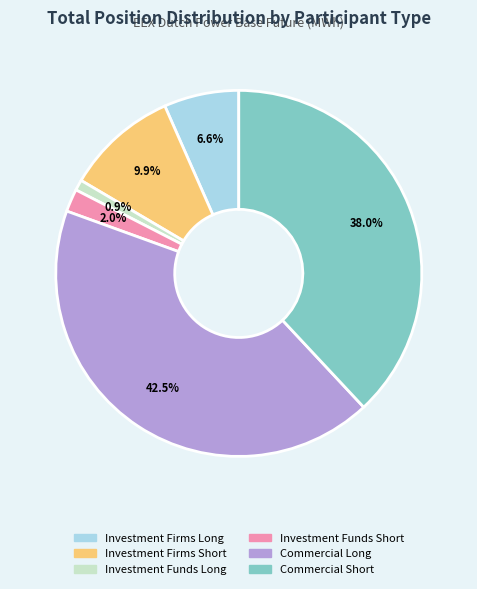

Is there a majority slice in this chart?

No